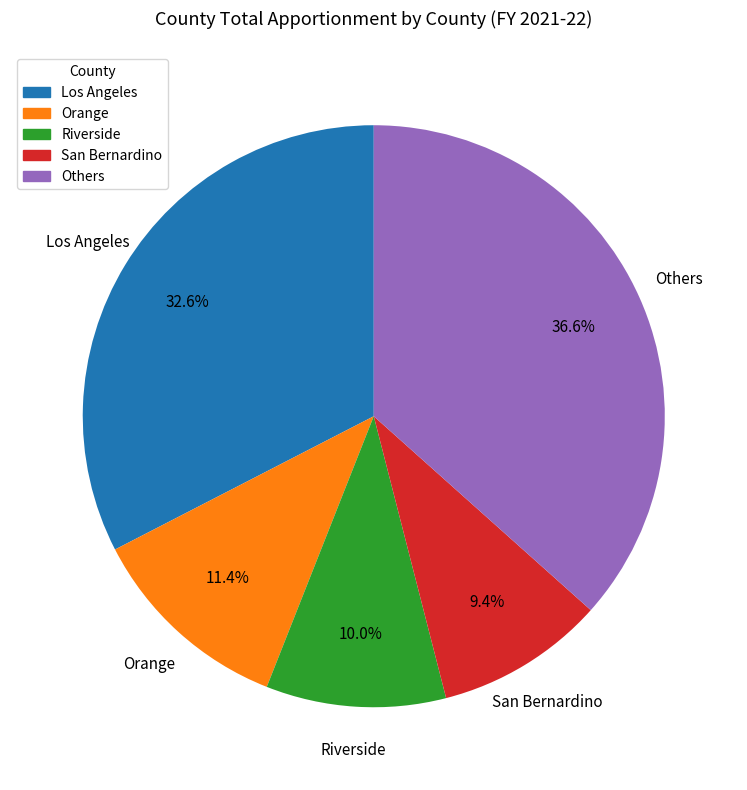

To the nearest percent, what is the difference between the largest and smallest slice percentages?

27%